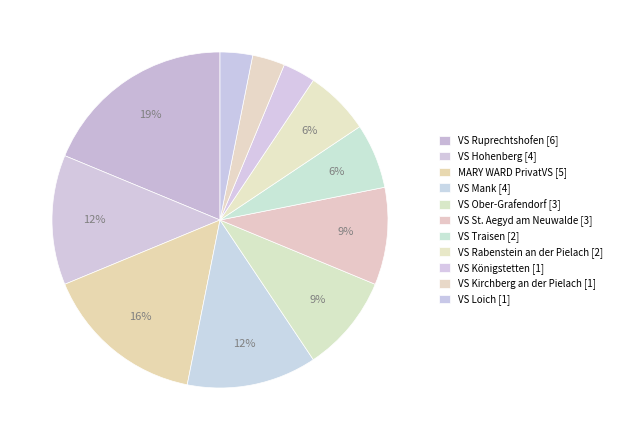

Is it true that VS Hohenberg is 1% of the pie?

False